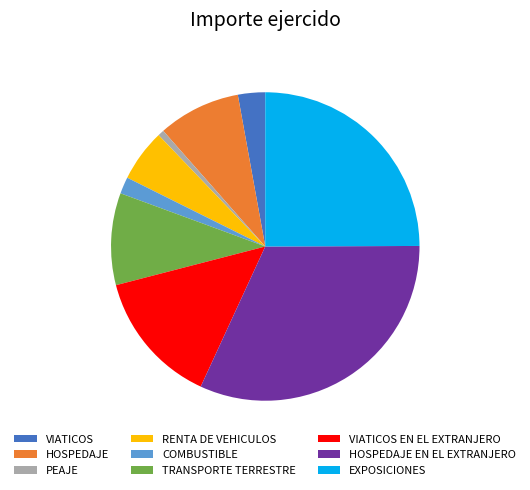

How many segments does this pie chart have?

9